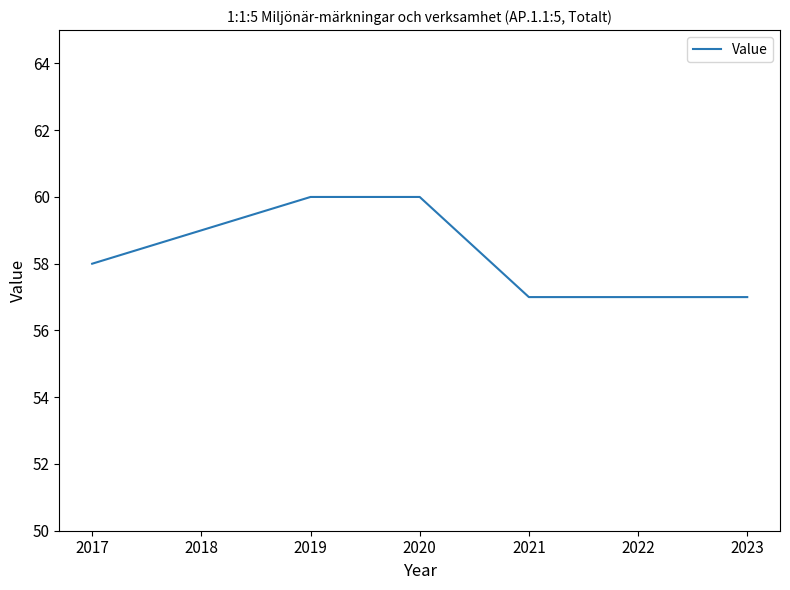

True or false: the data has more than 2 interior local peaks.

False